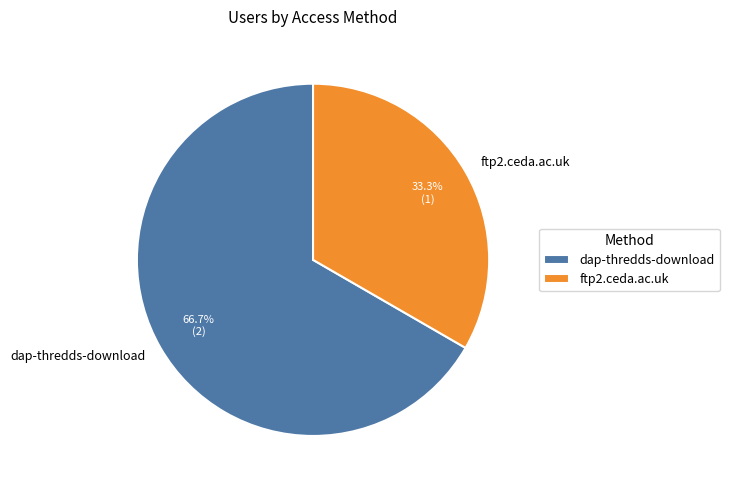

Which slice is the largest?

dap-thredds-download